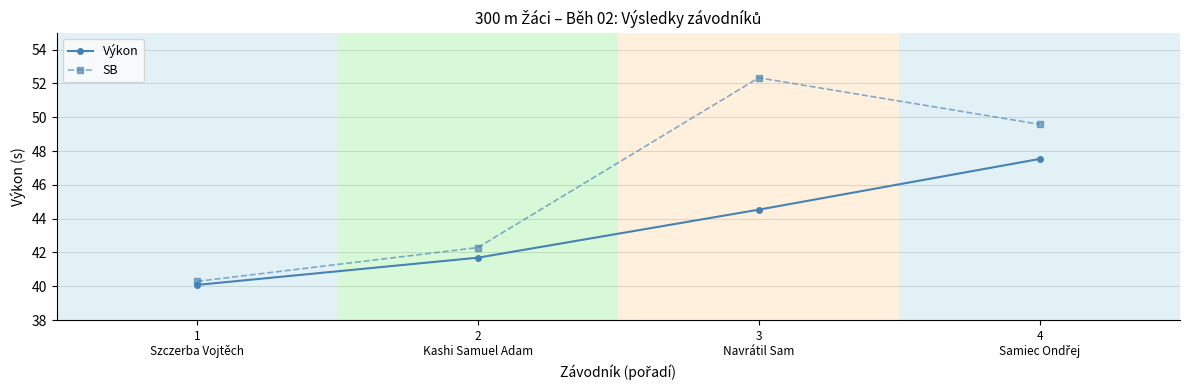

Reading left to right, list all the values displayed in this chart.

Výkon: 40.1	41.7	44.5	47.5
SB: 40.3	42.3	52.3	49.6